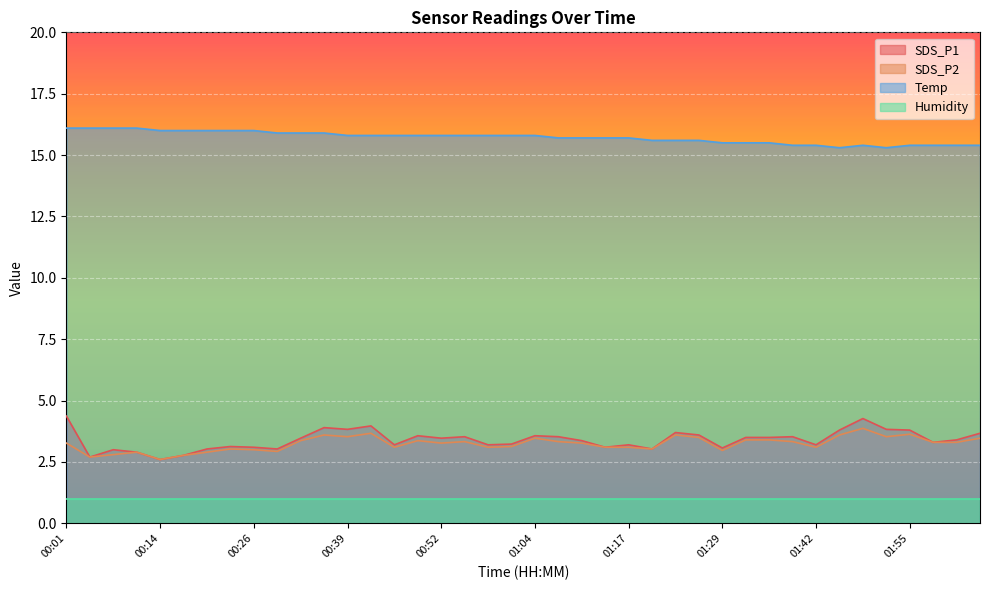

What is the value of the SDS_P2 point at the 11th from the left?

3.4